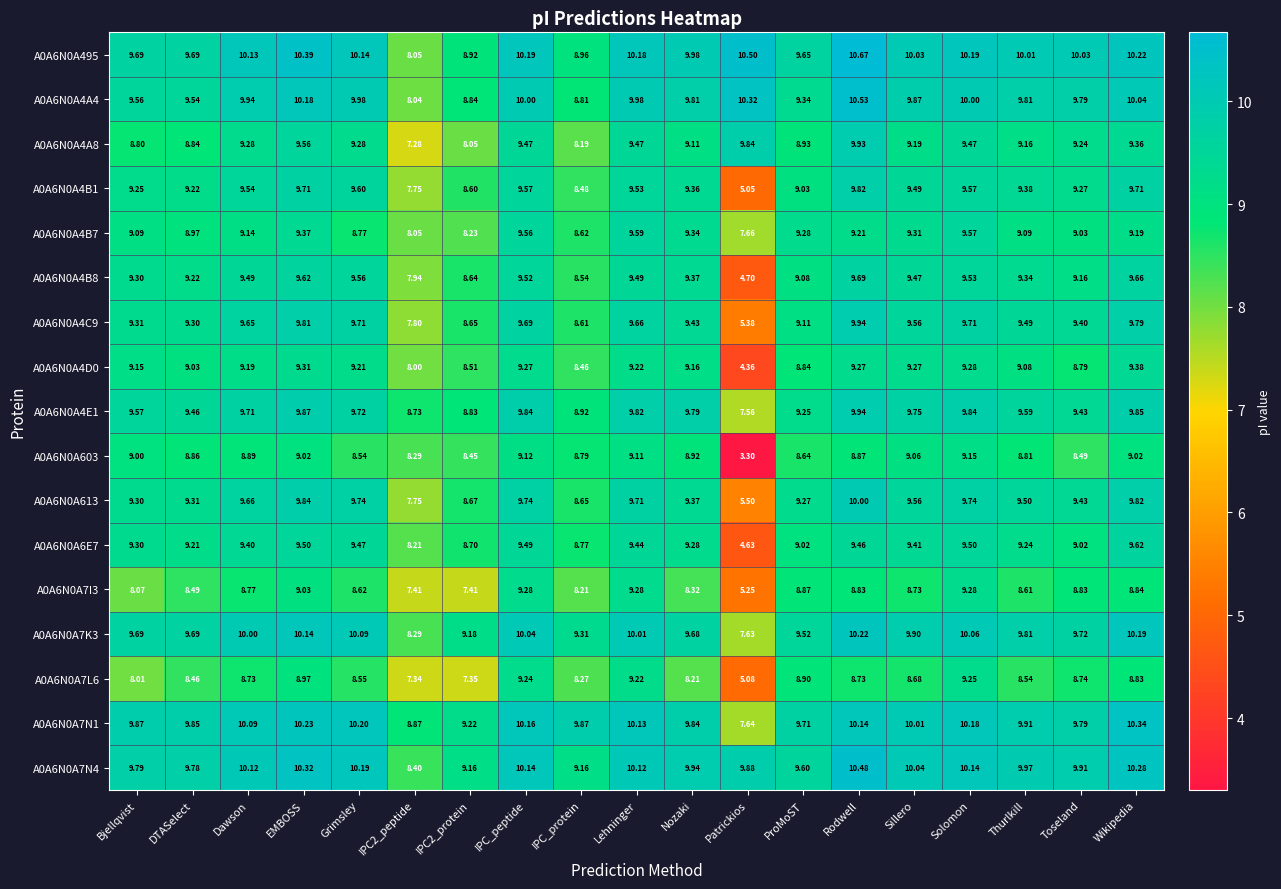

Which category has the lowest value across all series?

Patrickios